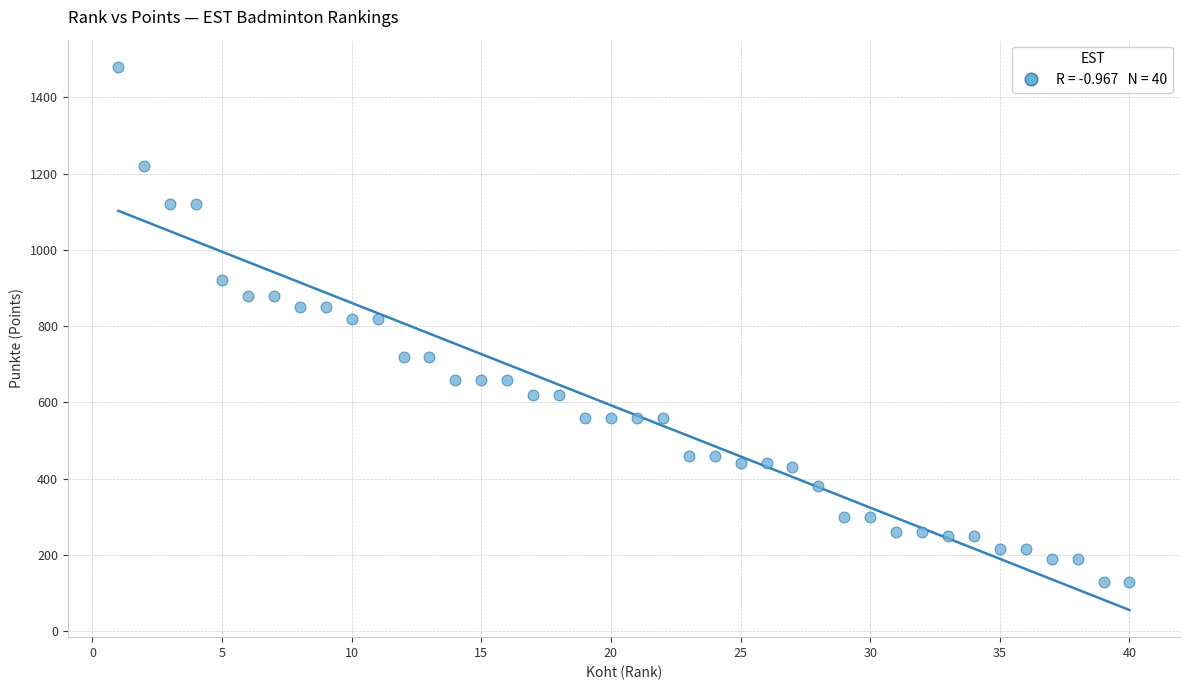

What is the range of Y values (max minus min)?

1350